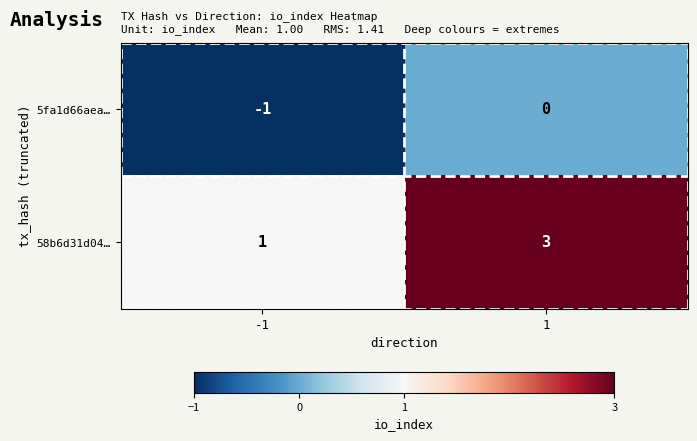

Is it true that 58b6d31d04… equals 5 at 1?

False